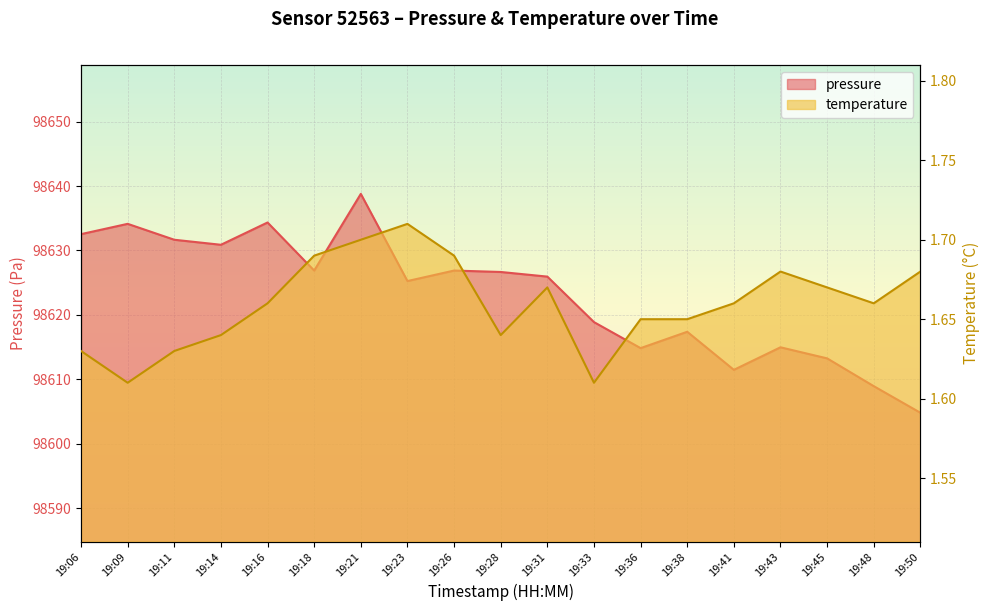

How many interior local peaks does the temperature series have?

3